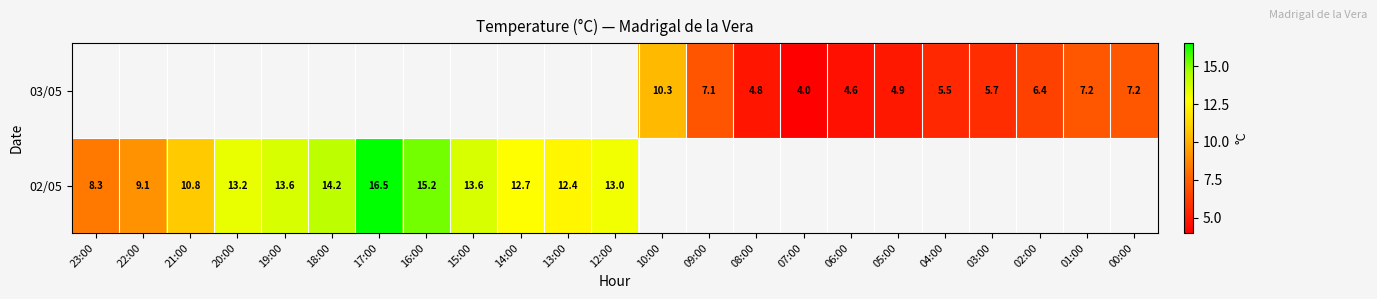

What is the sum of the 03/05 values at 01:00 and 08:00?

12.0